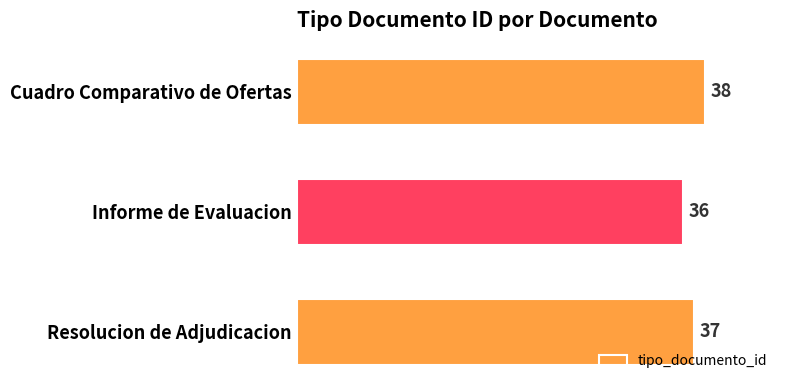

Reading bottom to top, what are all the values shown in this chart?

Resolucion de Adjudicacion=37	Informe de Evaluacion=36	Cuadro Comparativo de Ofertas=38